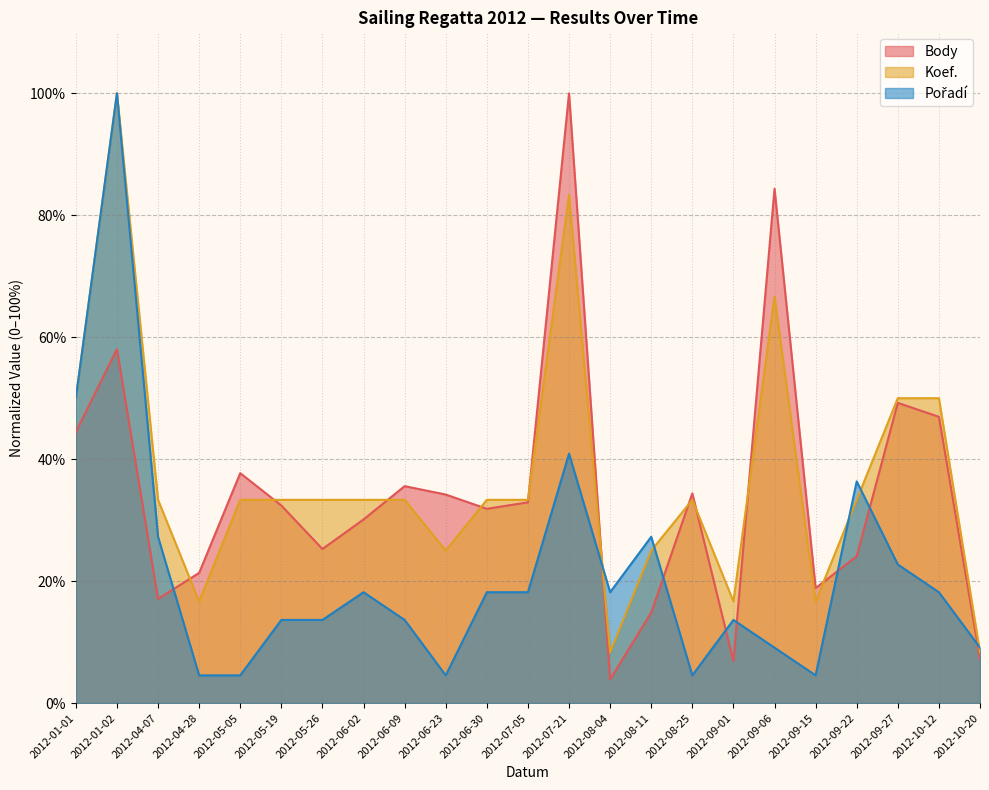

How many intersections are there between Pořadí and Body?

8